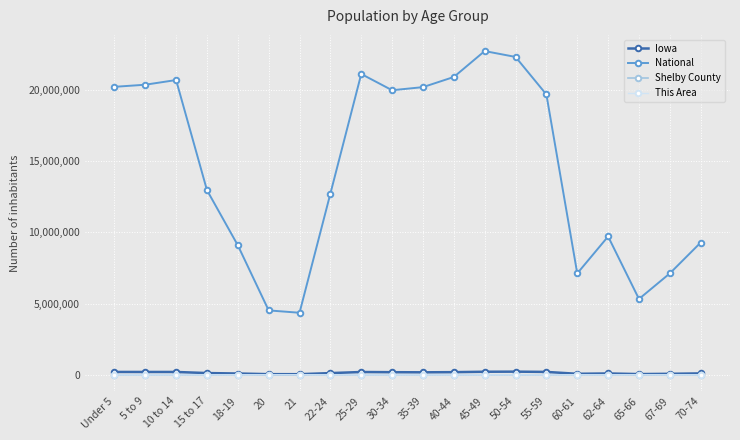

Where is National nearest to the value 13531442?

15 to 17